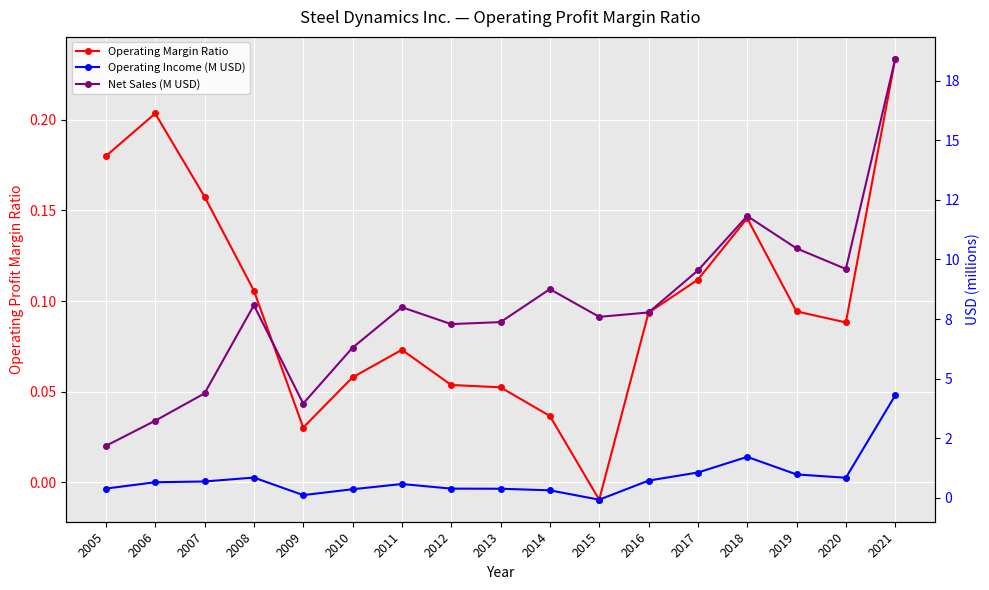

What are all the series names shown in the legend?

Operating Margin Ratio, Operating Income (M USD), Net Sales (M USD)